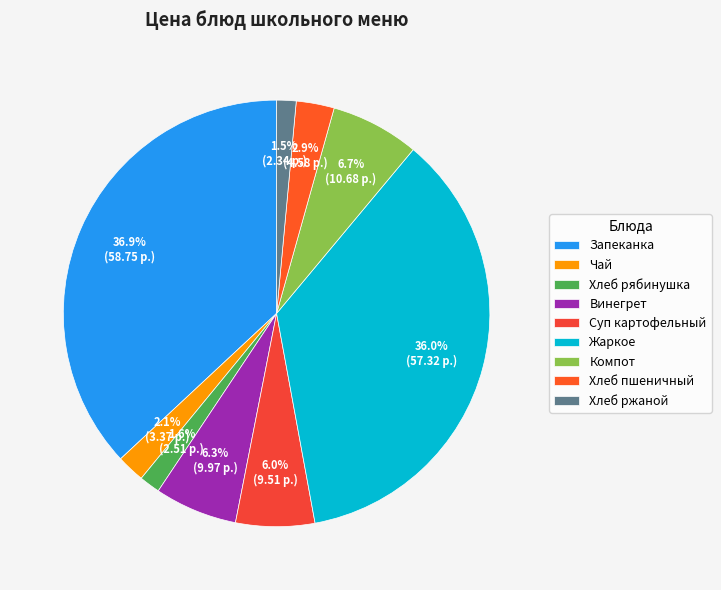

Which category has the smallest portion of the pie?

Хлеб ржаной